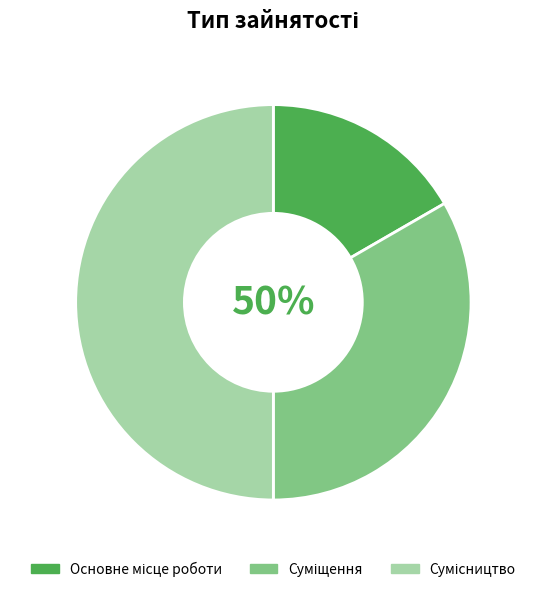

Approximately how many times larger is the value at Сумісництво compared to Суміщення?

1.5